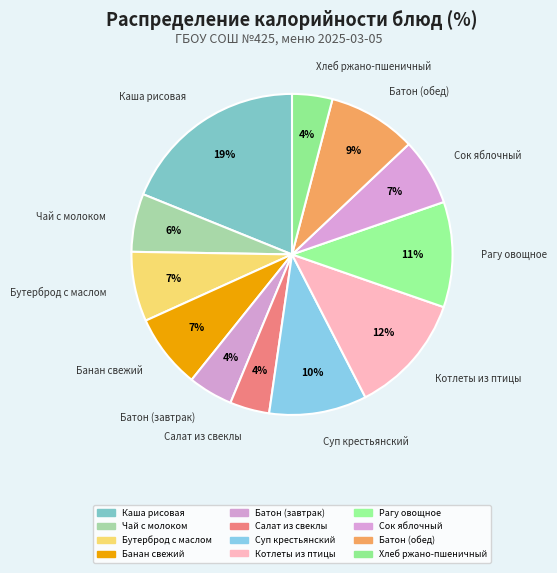

How many segments does this pie chart have?

12